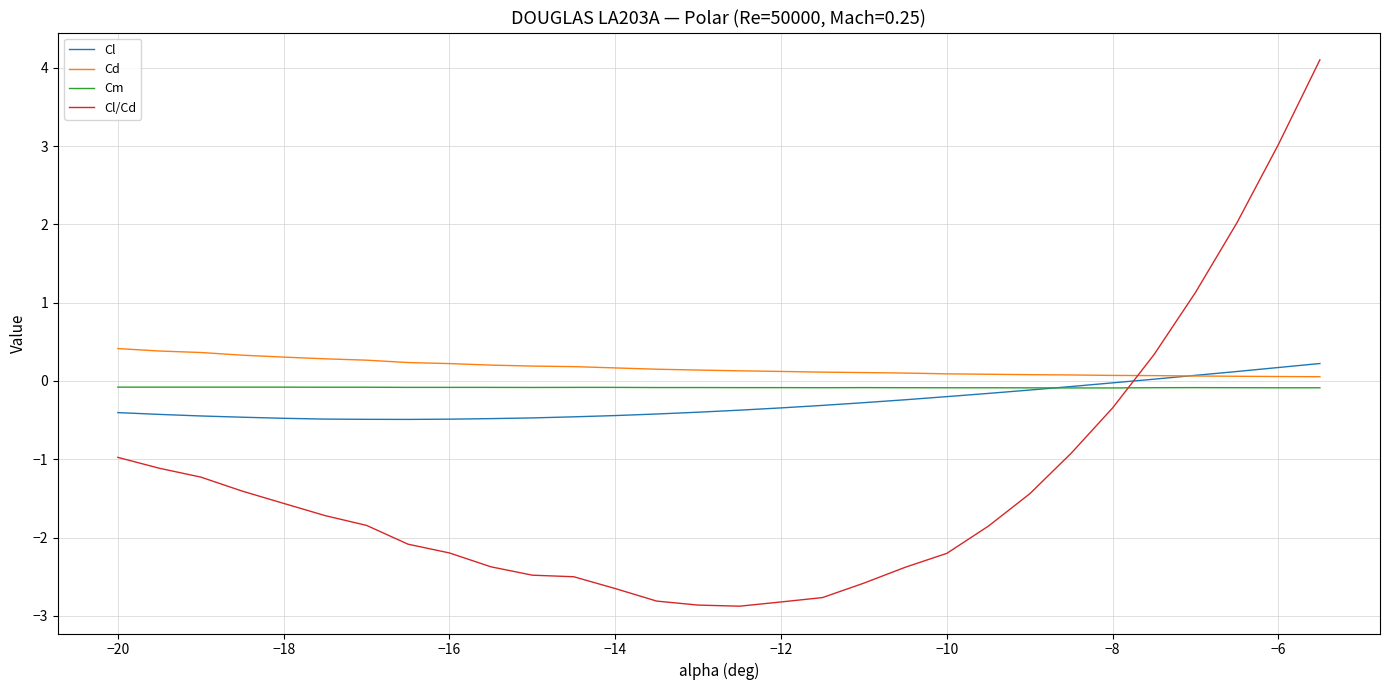

What is the maximum value shown in the chart?

4.1